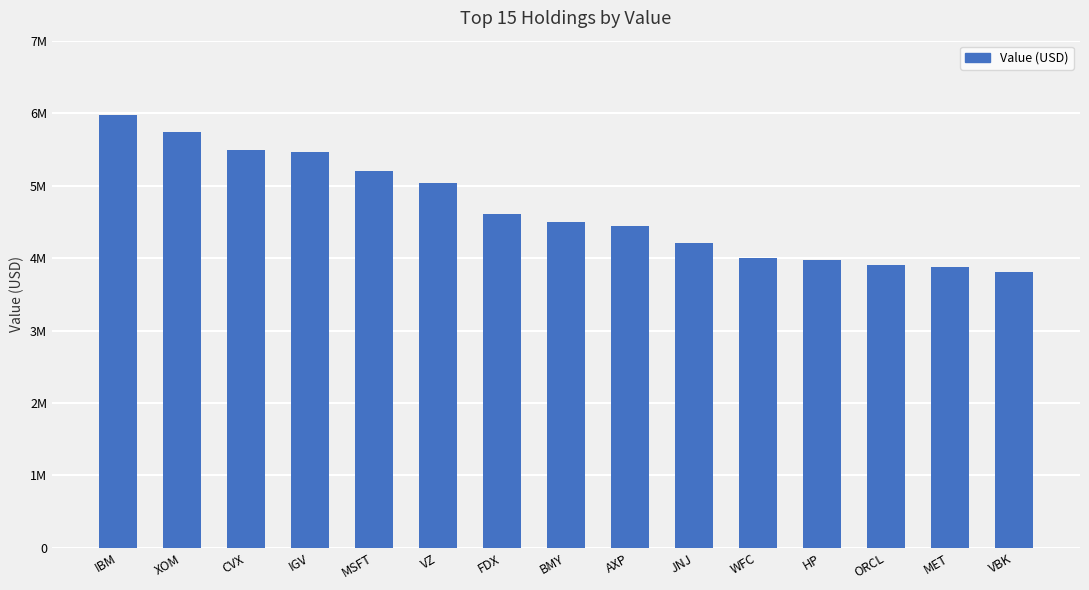

Where is the data nearest to the value 4889500?

VZ